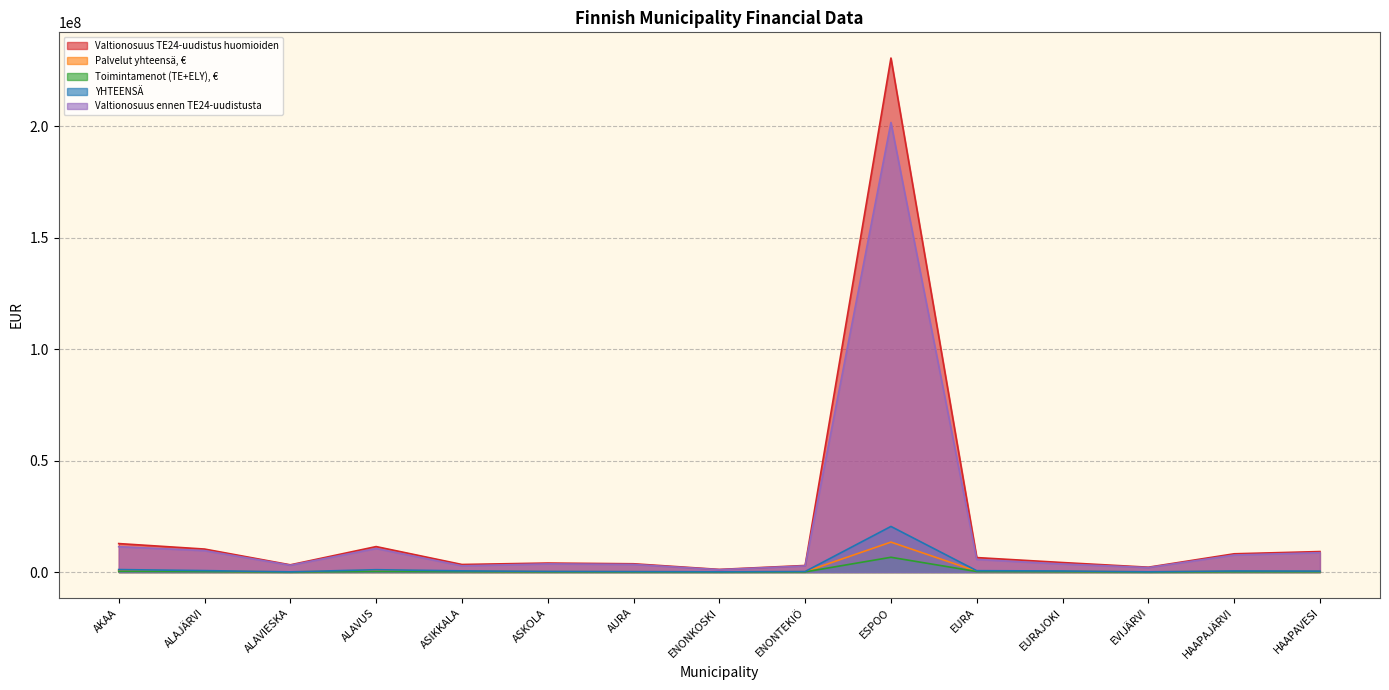

Which label corresponds to the largest value in the chart?

ESPOO